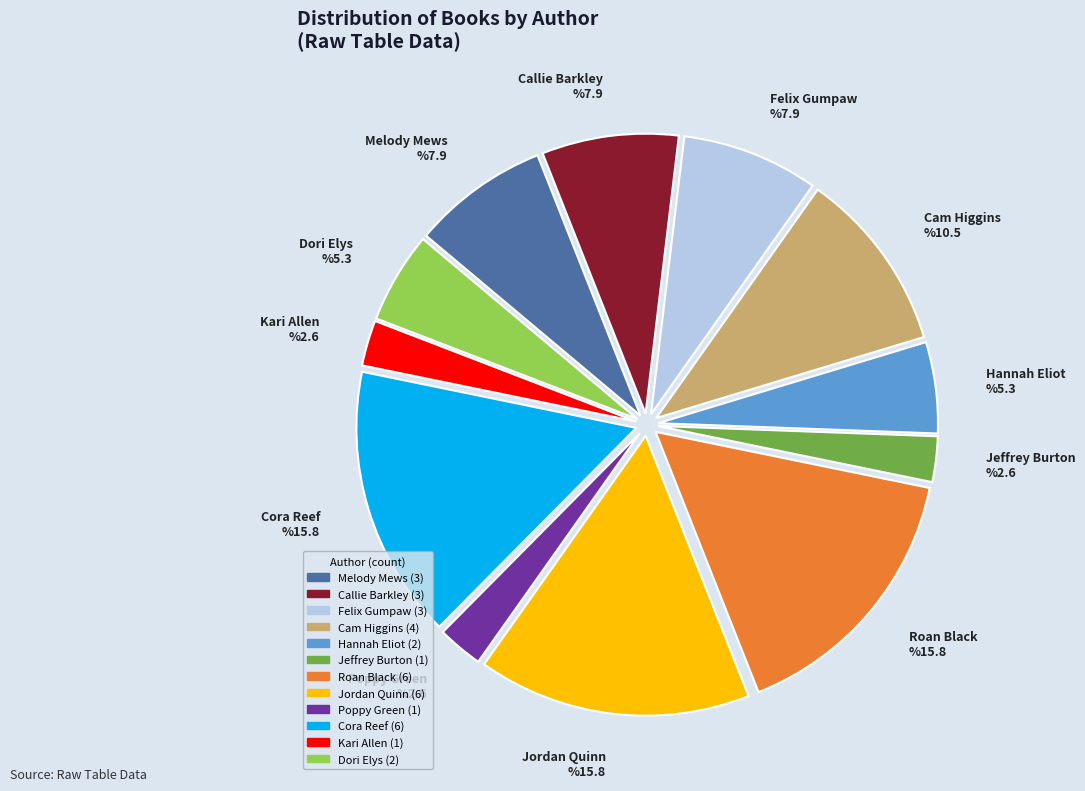

What is the ratio of the value at Cam Higgins to the value at Hannah Eliot?

2.0